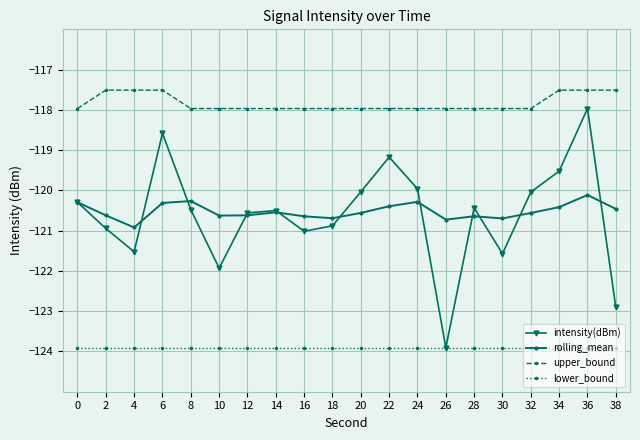

At which category is the sum across all series the highest?

36